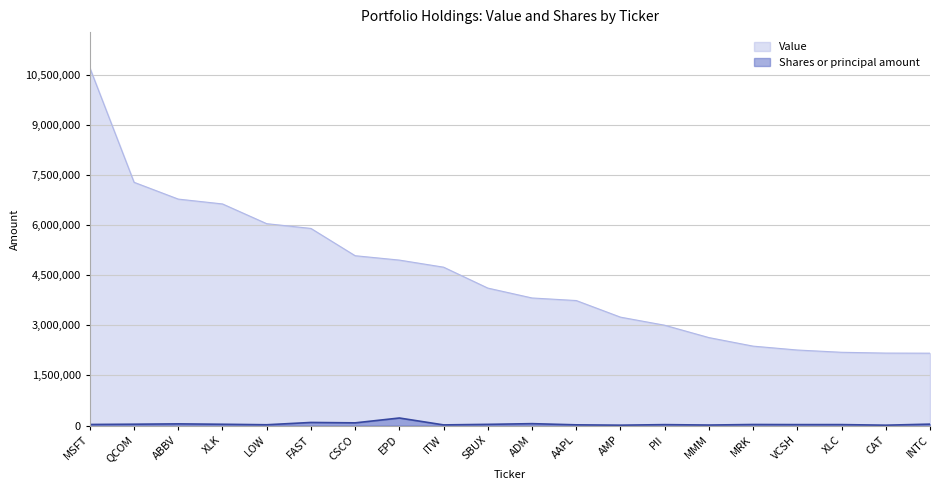

True or false: Value has more than 0 points higher than both neighbors.

False